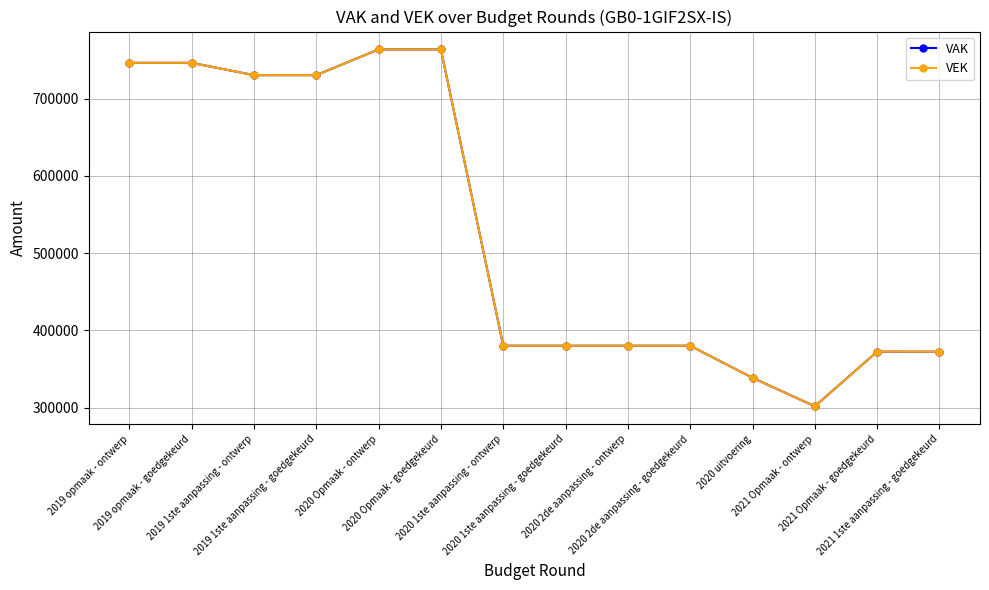

Where is the first local minimum for VAK?

2021 Opmaak - ontwerp